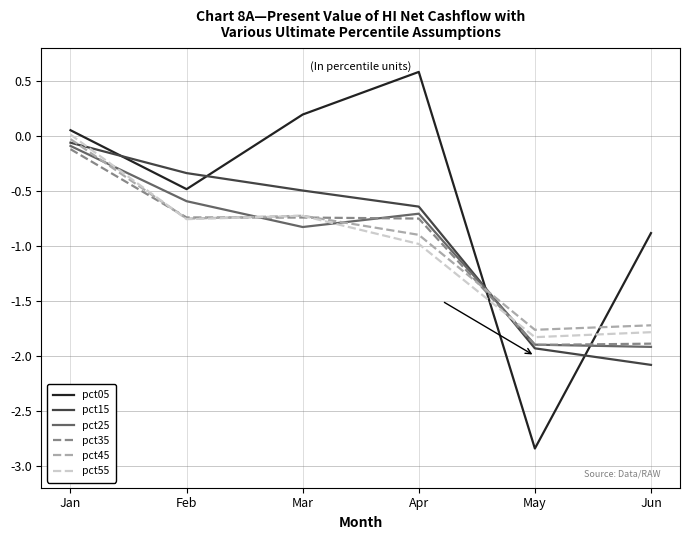

Between Jan and Mar, which series saw the biggest shift?

pct55